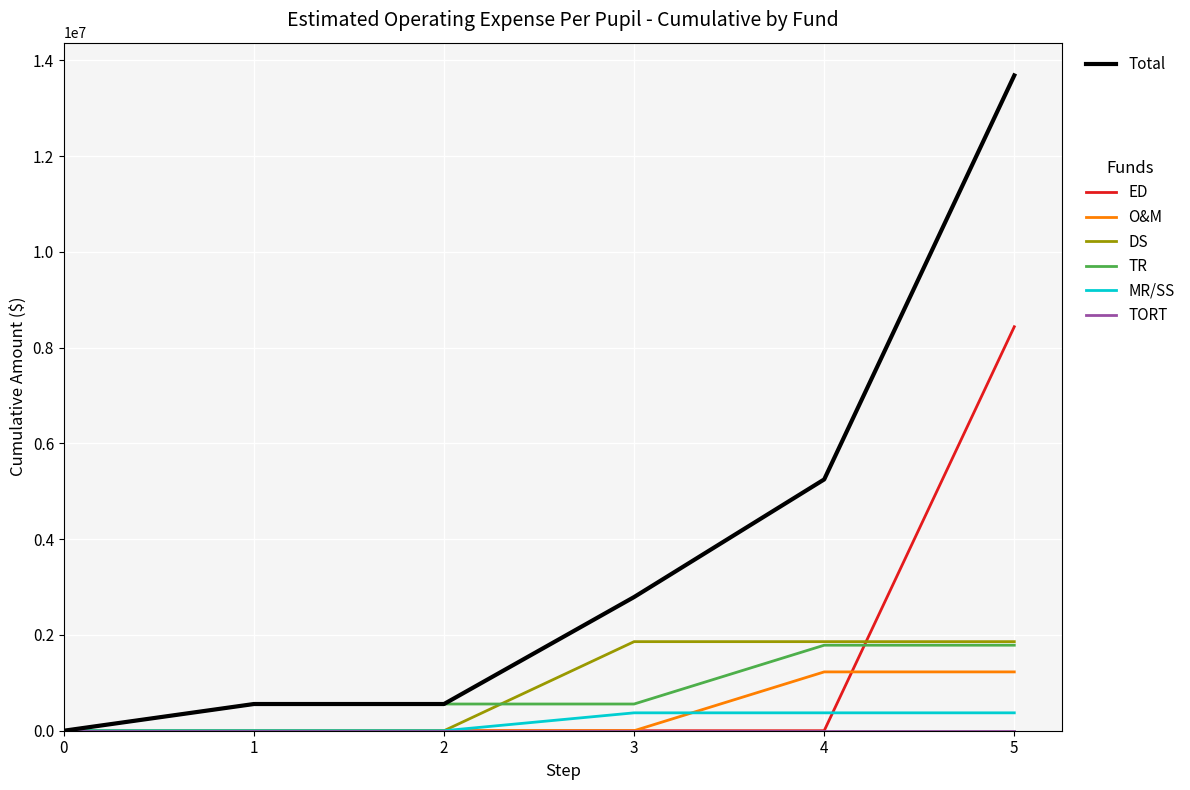

What is the total value across all series at 5?

27372000